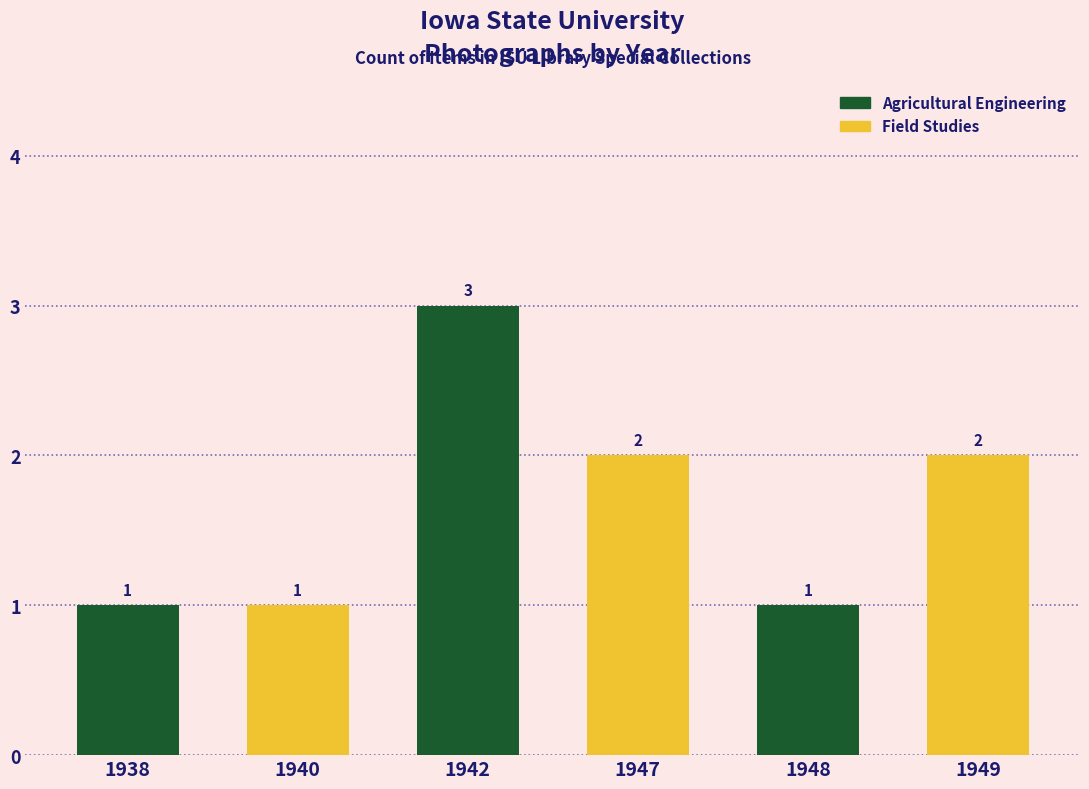

At how many categories does at least one series exceed 1?

3